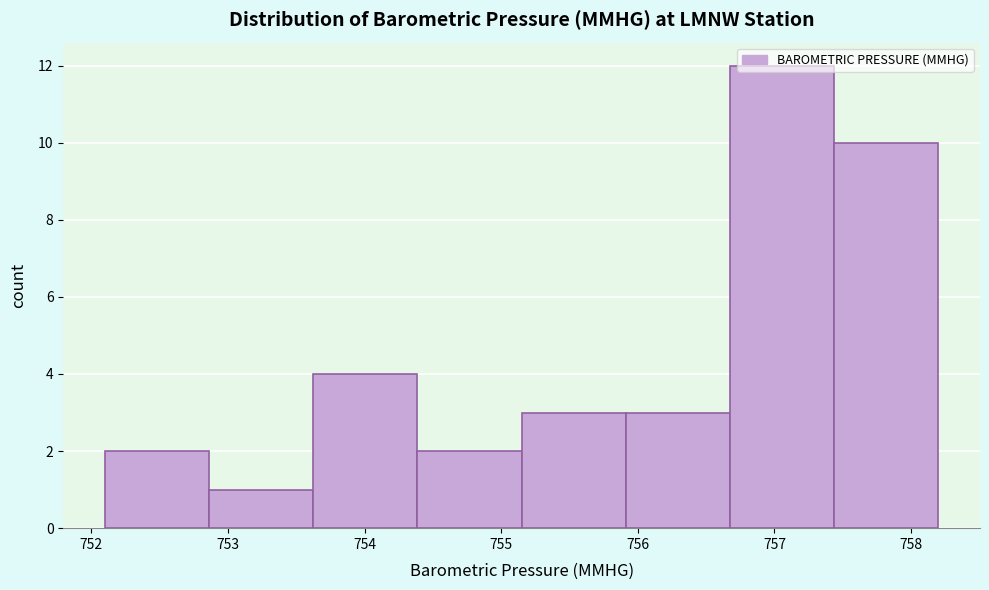

Over which range of the x-axis is the bar tallest?

756.7 to 757.4